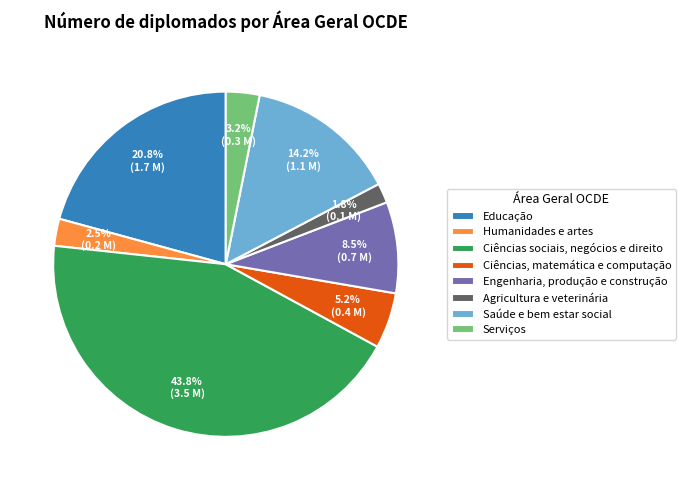

What is the ratio of the value at Saúde e bem estar social to the value at Ciências, matemática e computação?

2.7